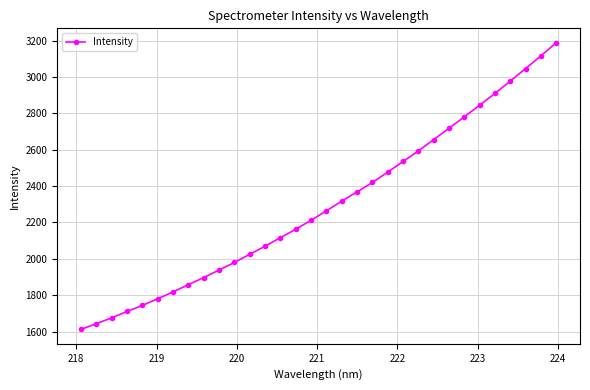

What is the value of the 23rd point from the left?

2593.3